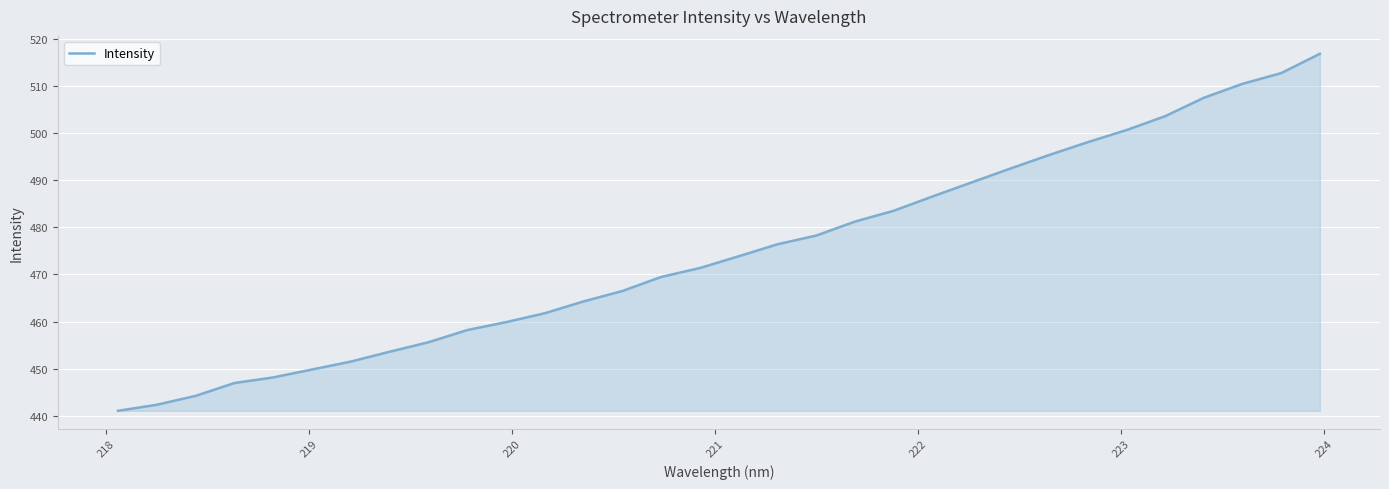

What is the smallest value displayed?

441.1